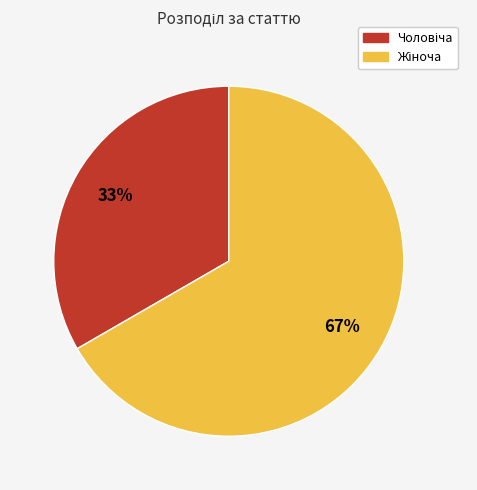

Is there a majority slice in this chart?

Yes